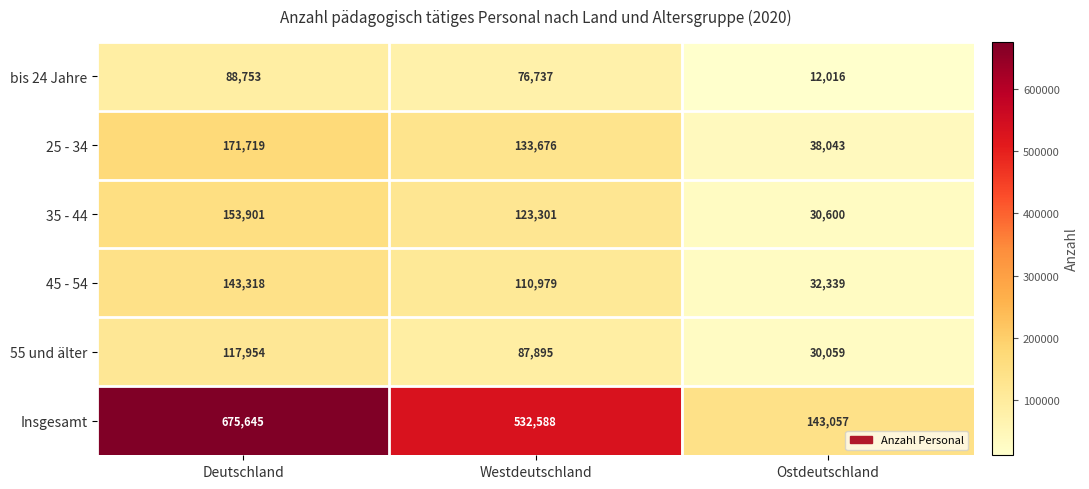

At how many categories does at least one series exceed 219559?

2